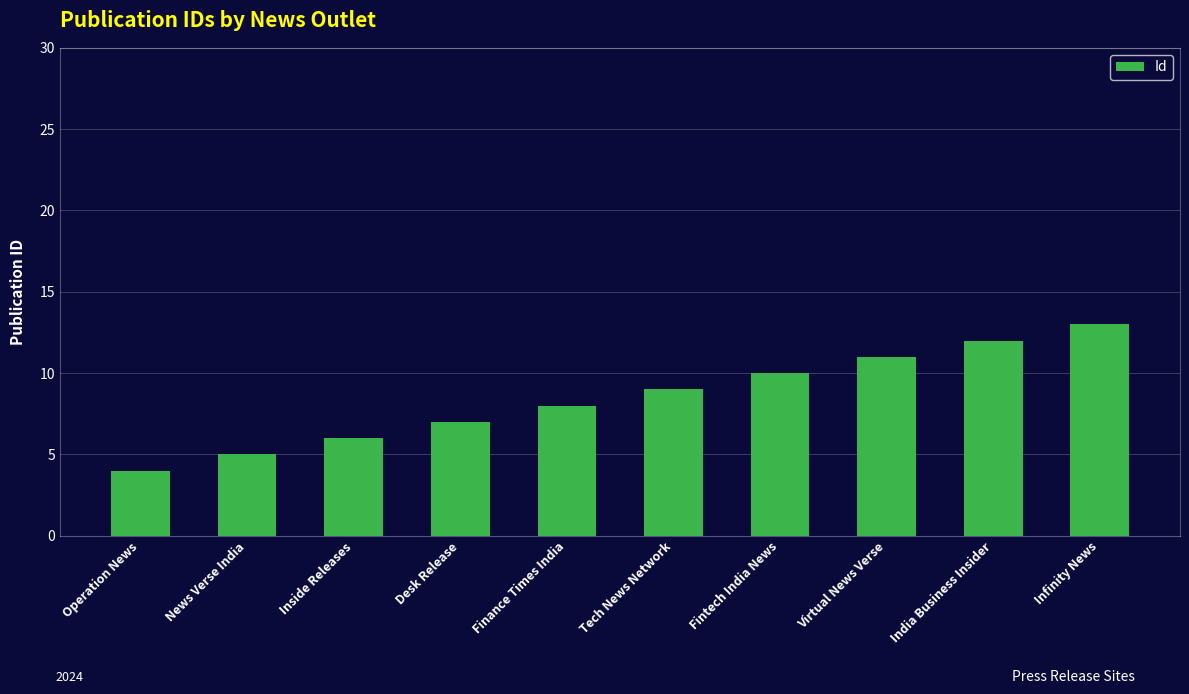

What is the difference between the maximum and minimum values?

9